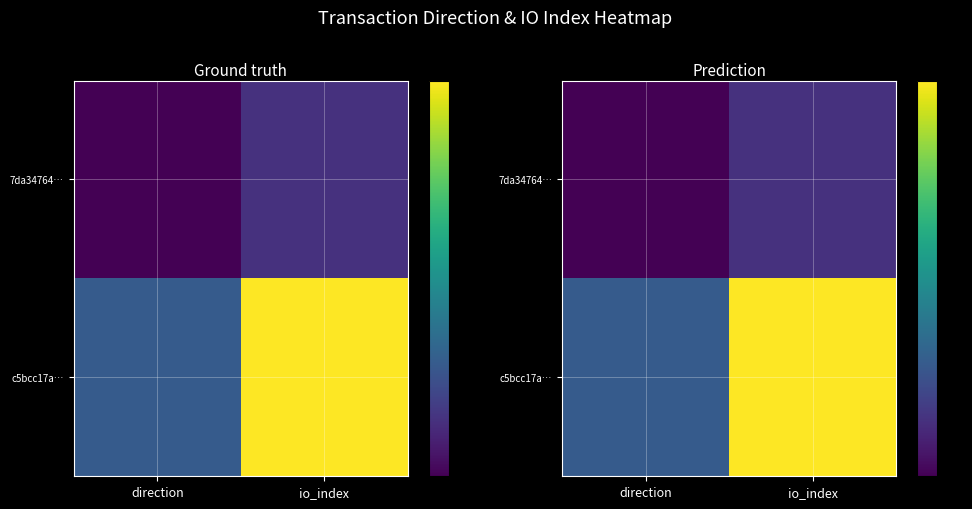

How many c5bcc17a… values are between 1 and 6?

2